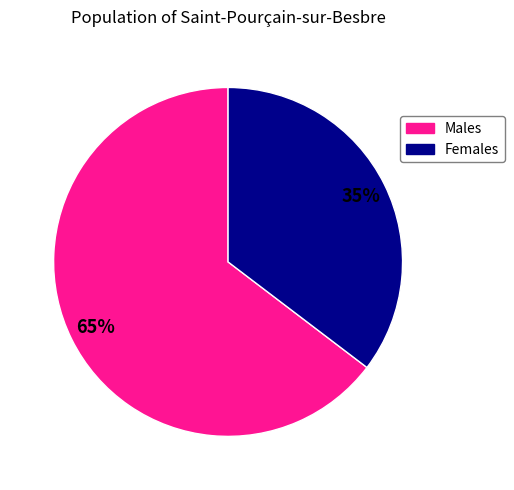

Is there a majority slice in this chart?

Yes